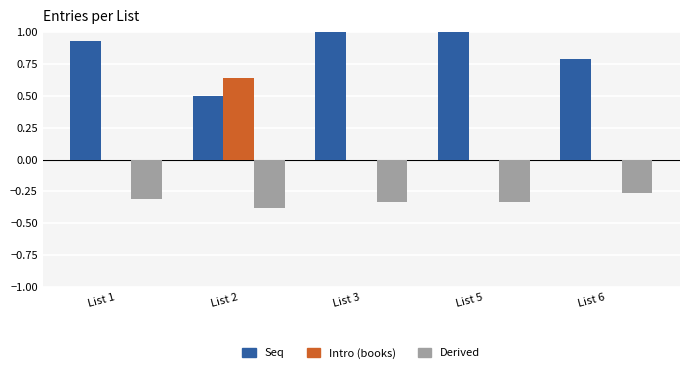

How many series are shown in this chart?

3